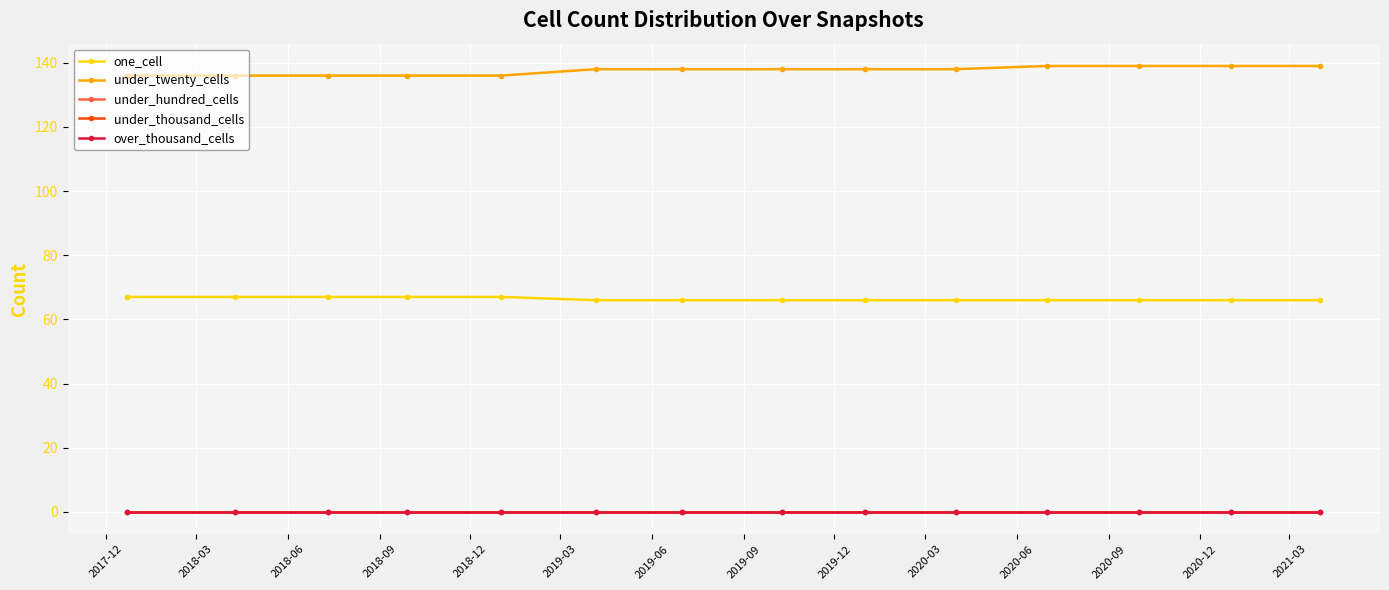

Is this an area chart (filled region under the line)?

No